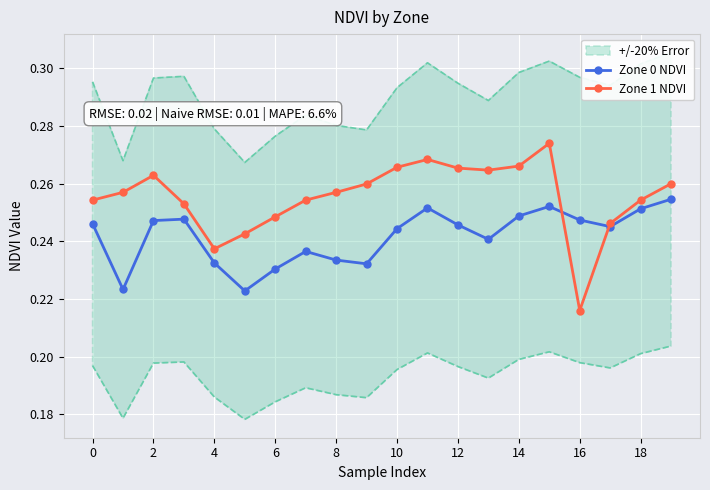

Between which two adjacent categories do Zone 0 NDVI and Zone 1 NDVI first intersect?

15 and 16